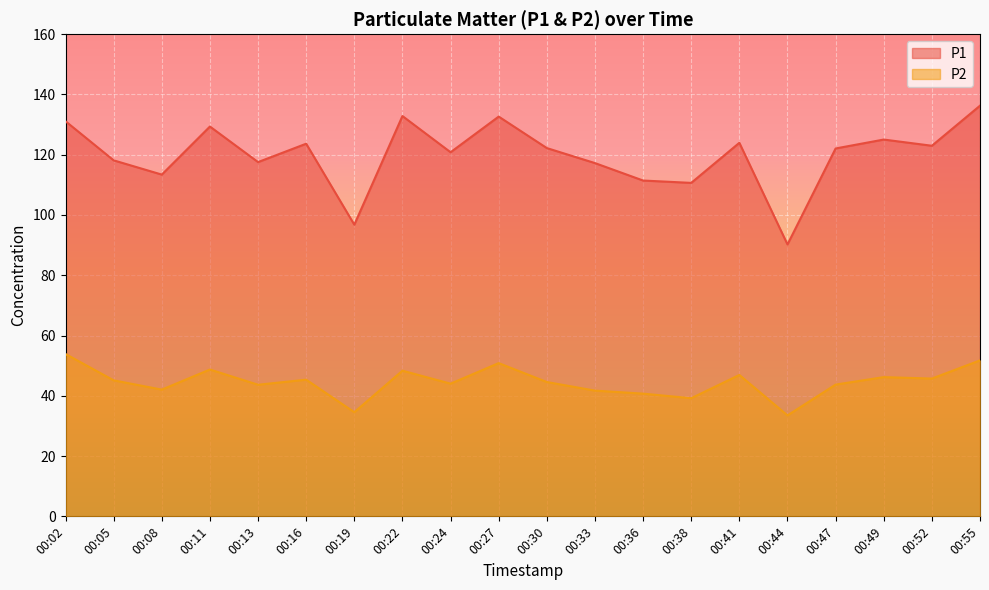

Does the chart display data point markers on the line(s)?

No